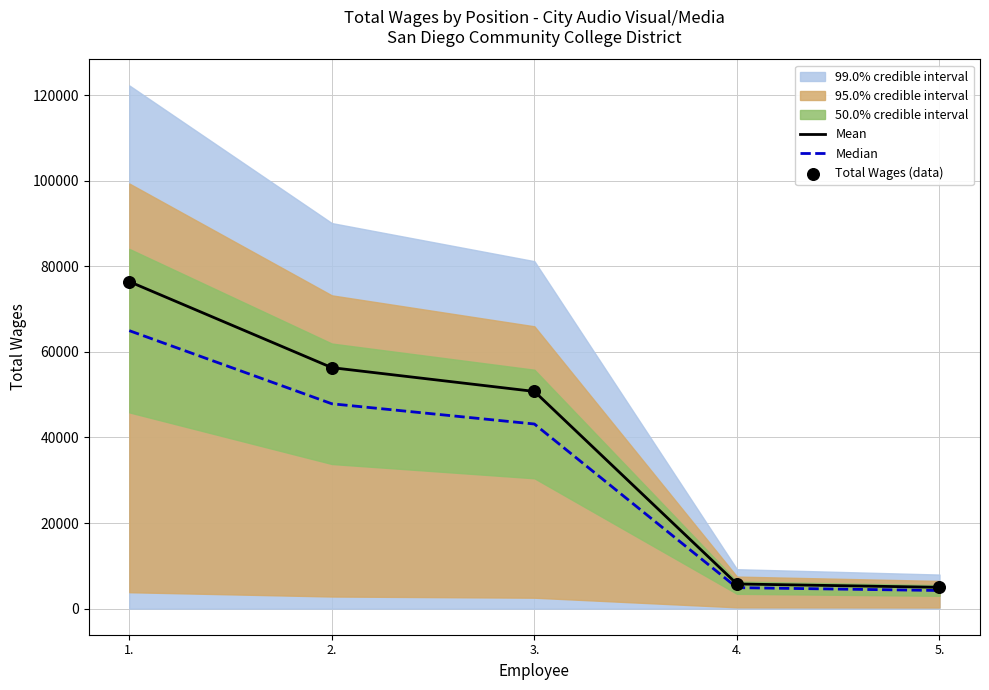

Which series contains the lowest Y value?

Median